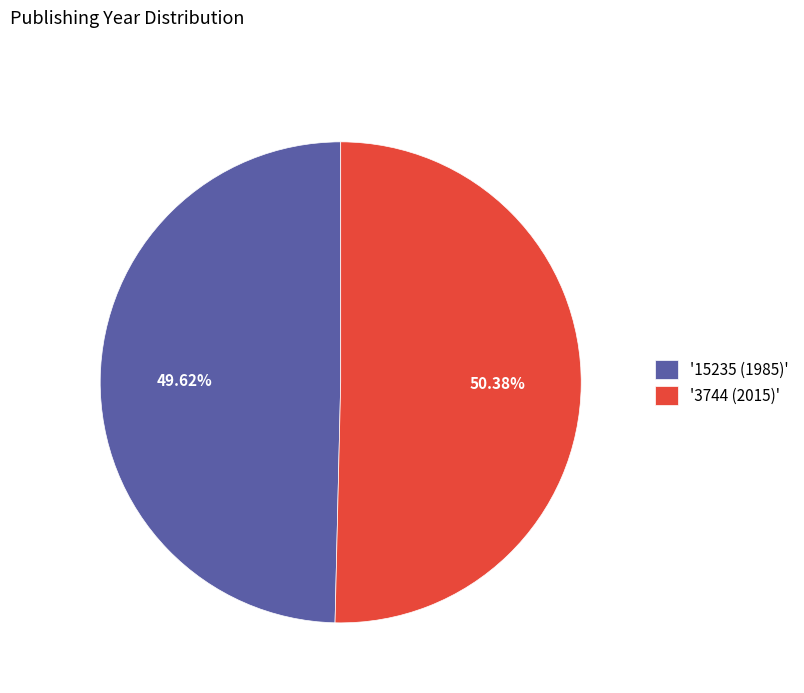

Do '3744 (2015)' and '15235 (1985)' together represent more than half of the pie?

Yes